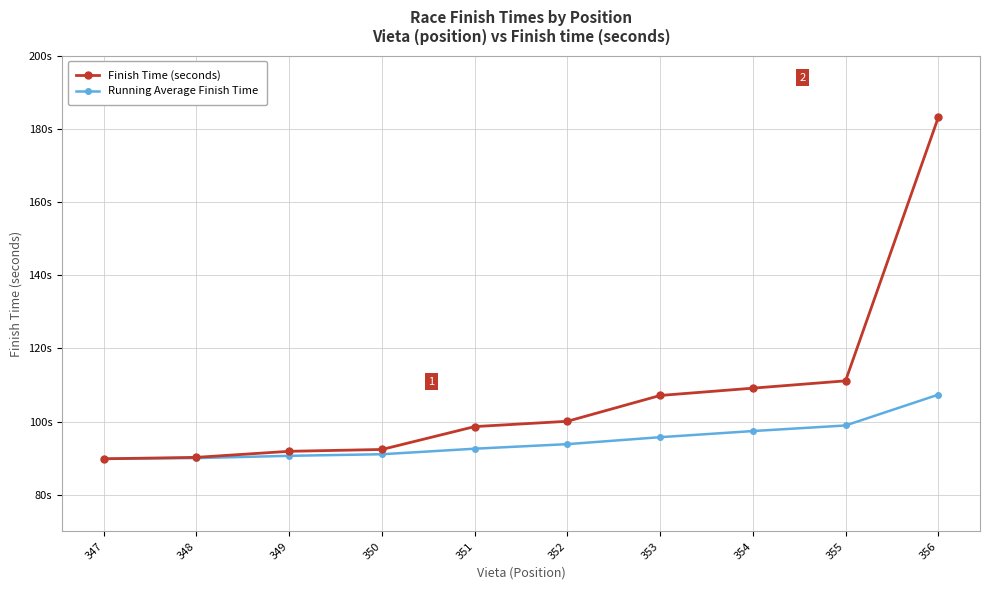

What are all the series names shown in the legend?

Finish Time (seconds), Running Average Finish Time